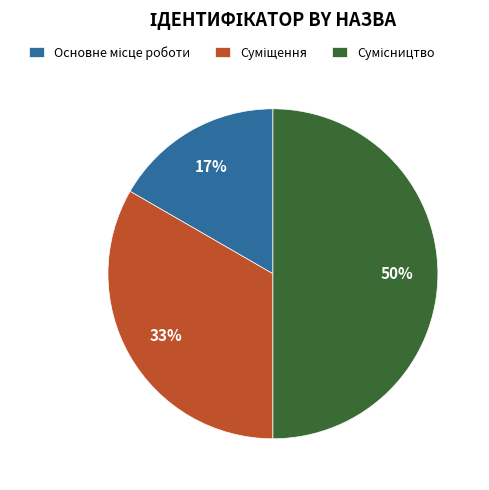

To the nearest percent, what is the difference between the largest and smallest slice percentages?

33%